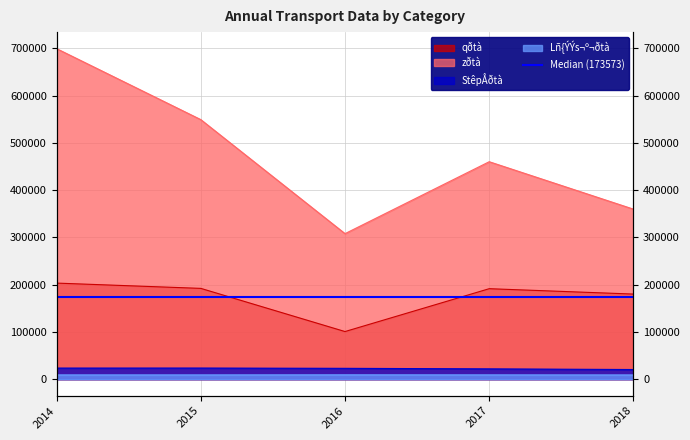

What is the value of the StêpÅðtà point at the 5th from the left?

20429